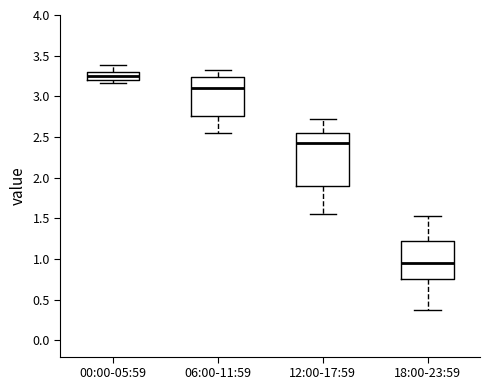

Which box is the tallest, from its lower edge to its upper edge?

12:00-17:59